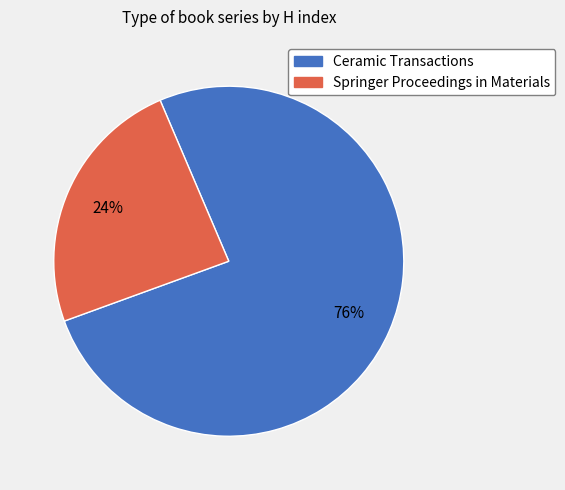

True or false: Springer Proceedings in Materials accounts for 24% of the total.

True